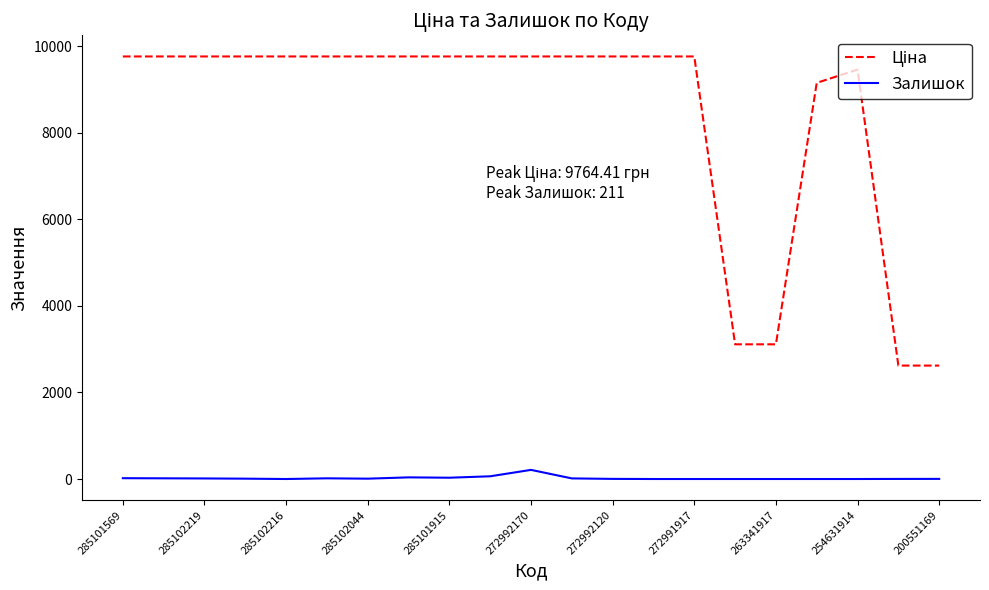

Does the chart display data point markers on the line(s)?

No